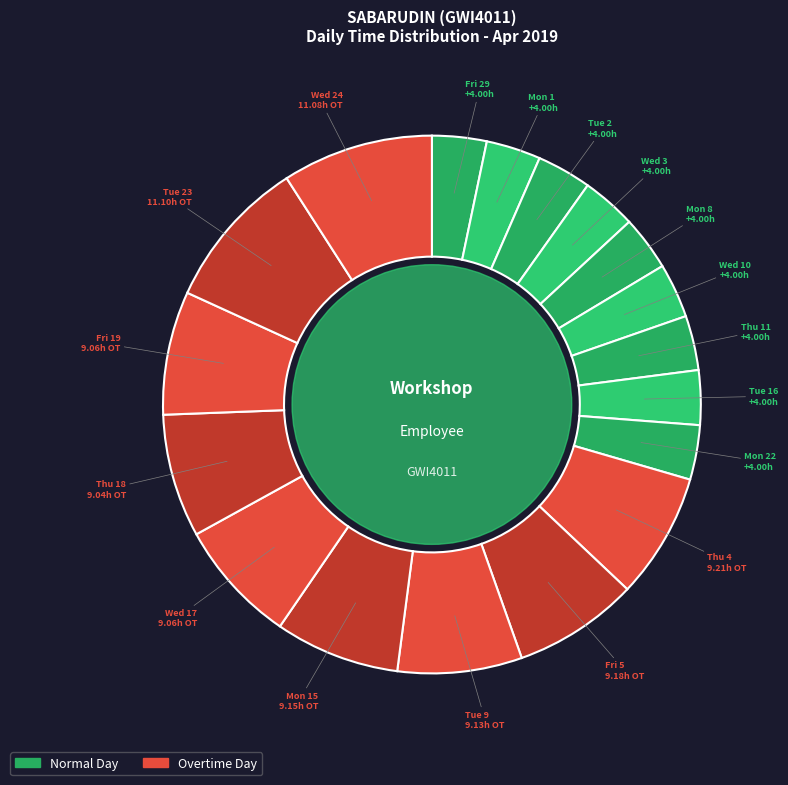

Count the number of slices in the pie.

18